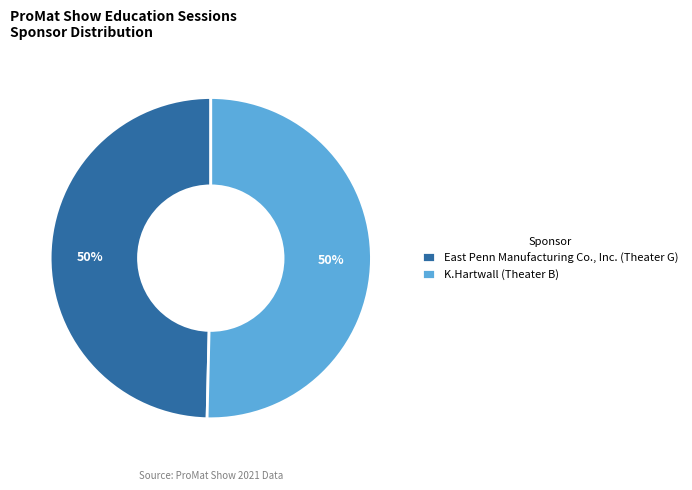

Is it true that East Penn Manufacturing Co., Inc. (Theater G) is 50% of the pie?

True